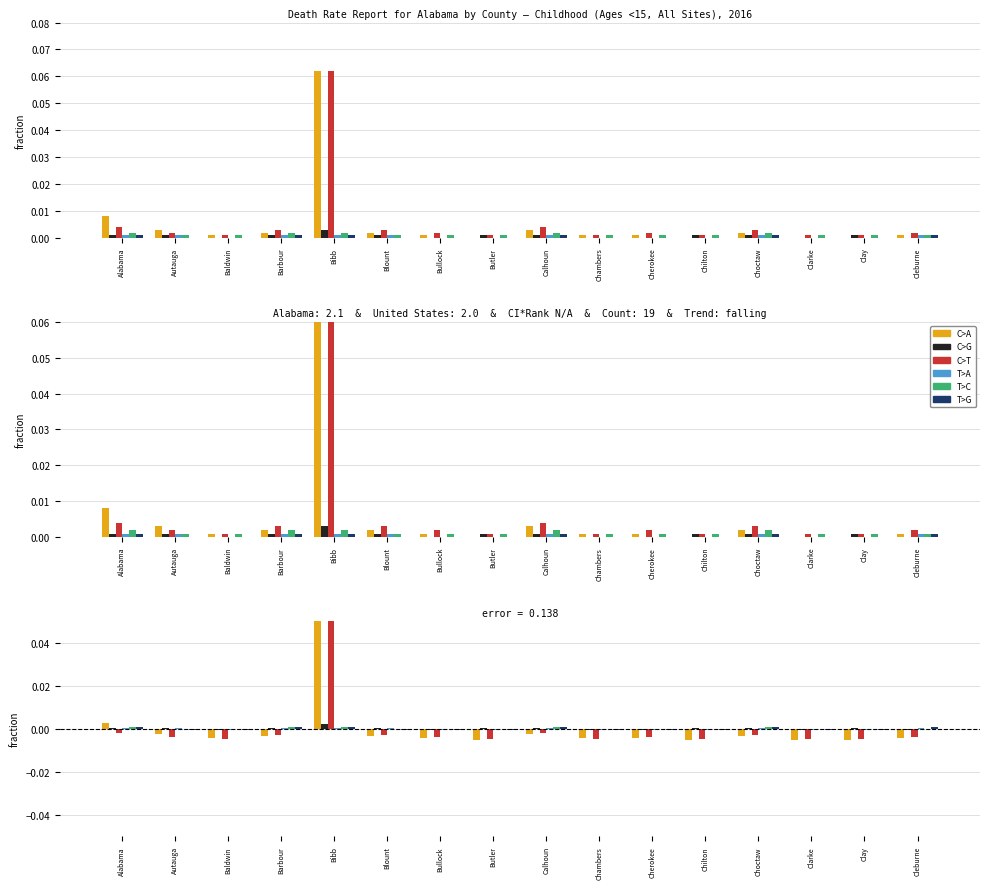

What is the difference between the maximum and second lowest values in the C>T series?

0.1